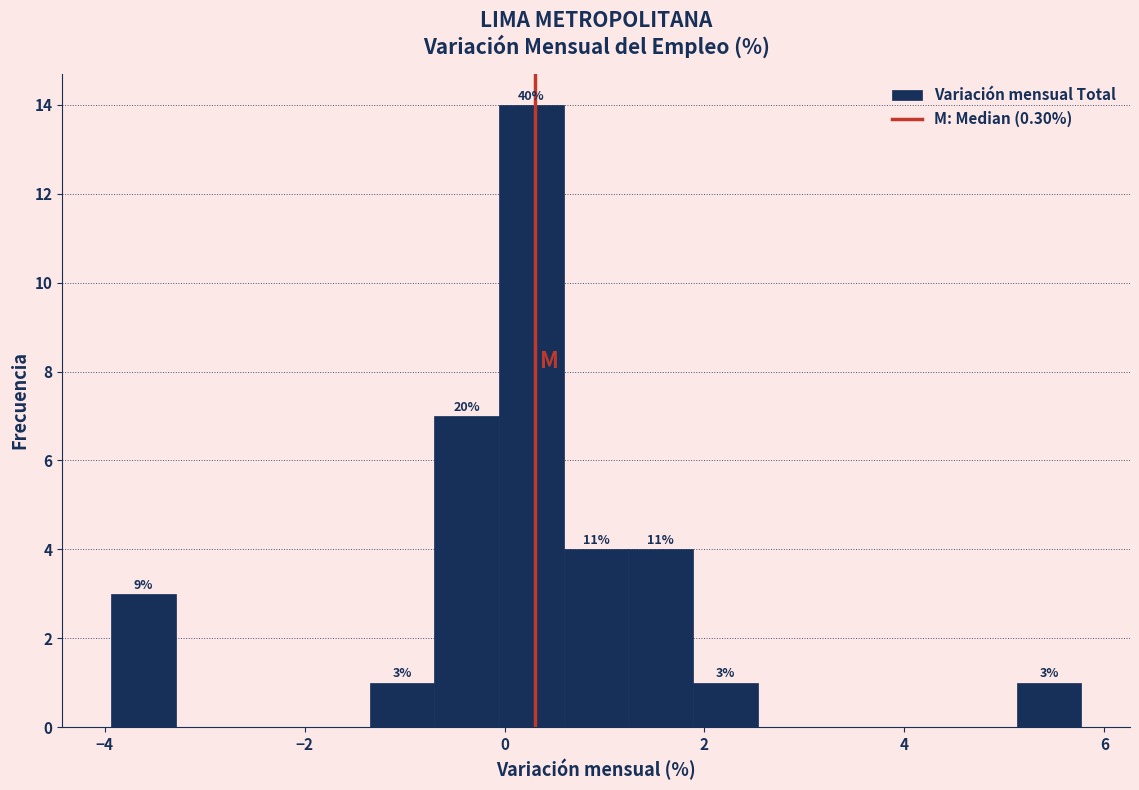

Read against the x-axis, roughly where is the centre of the tallest bar?

0.2